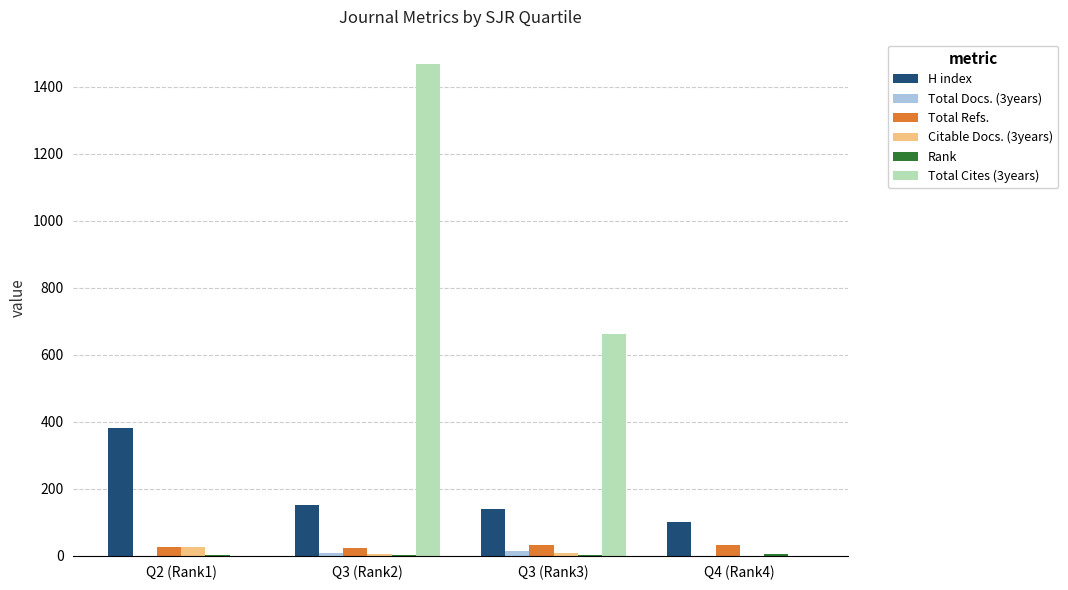

What is the sum of all Total Refs. values?

111